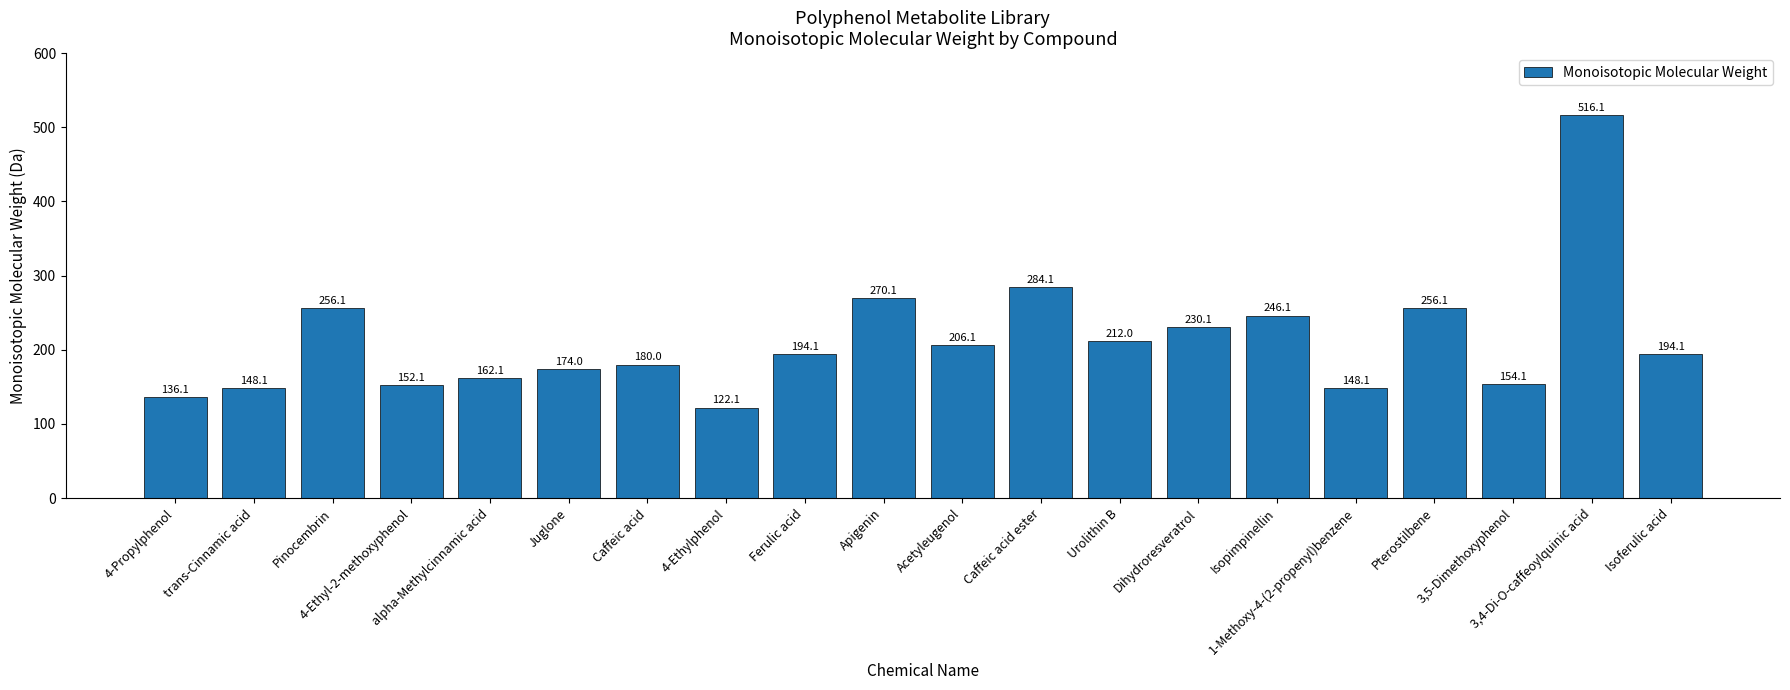

The value at Dihydroresveratrol is 120.7. True or false?

False